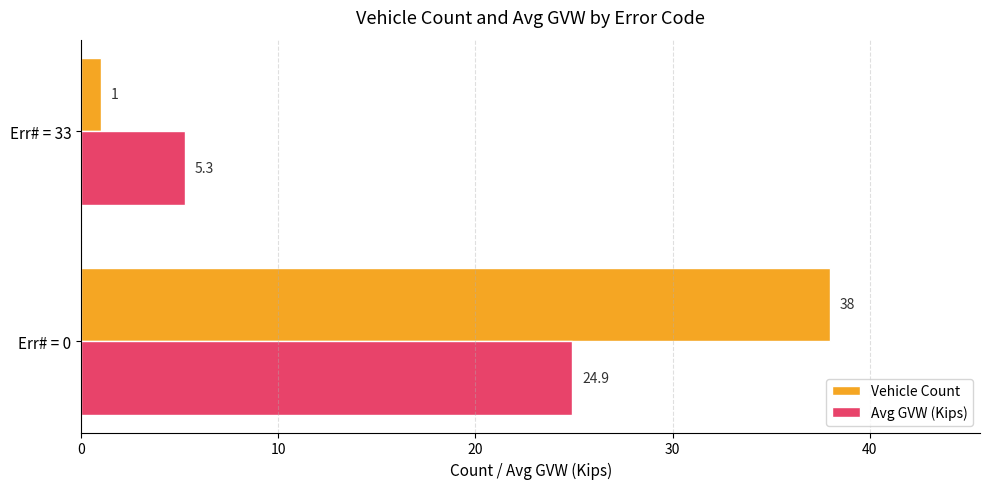

How many data points in Avg GVW (Kips) are less than 24?

1